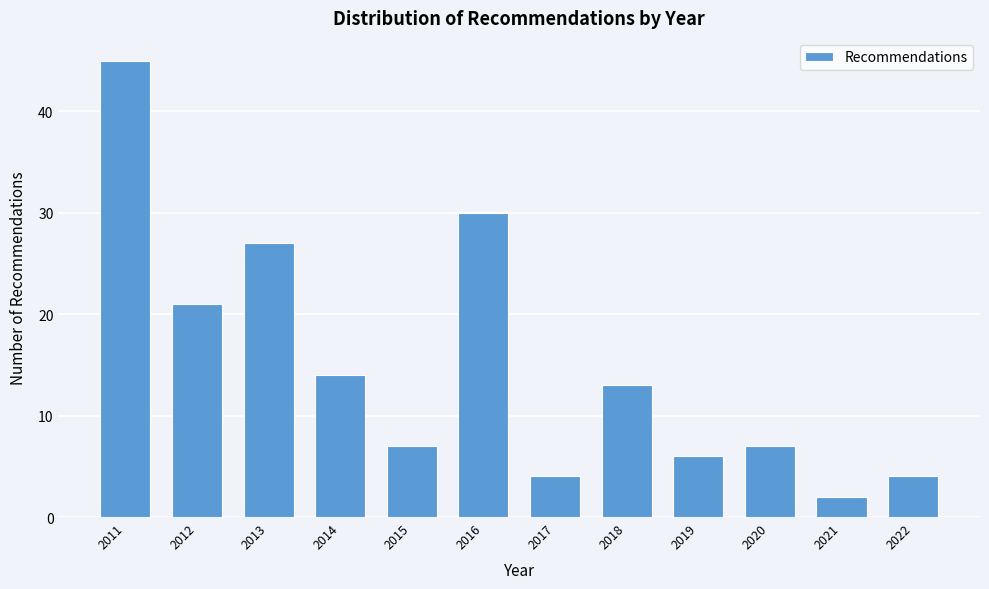

Reading left to right, extract all data points from this chart.

2011=45	2012=21	2013=27	2014=14	2015=7	2016=30	2017=4	2018=13	2019=6	2020=7	2021=2	2022=4